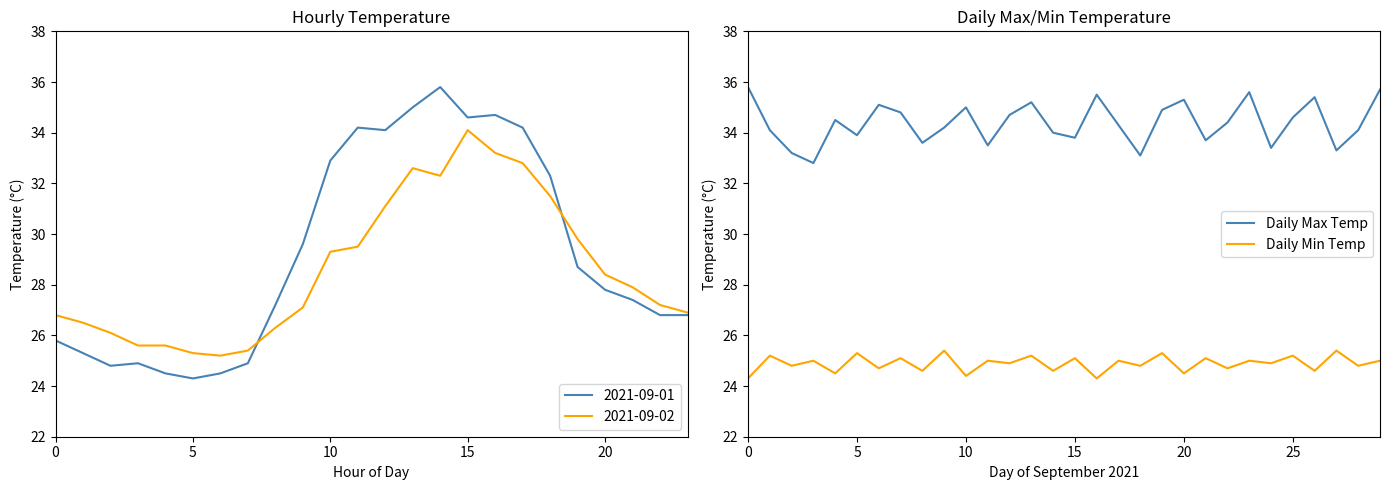

True or false: Daily Max Temp and Daily Min Temp intersect in this chart.

False